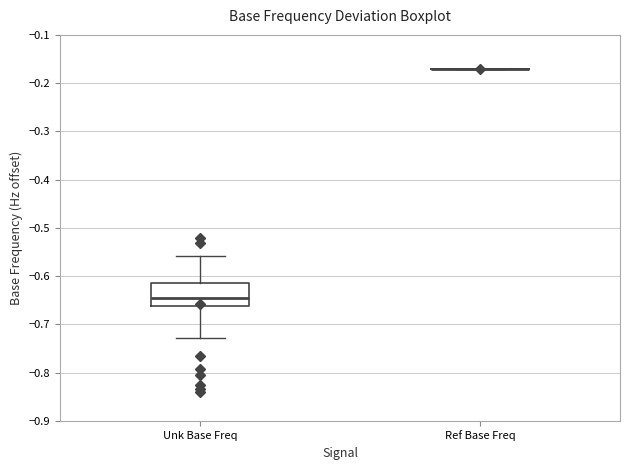

Comparing the boxes themselves (not the whiskers), which one is the tallest?

Unk Base Freq